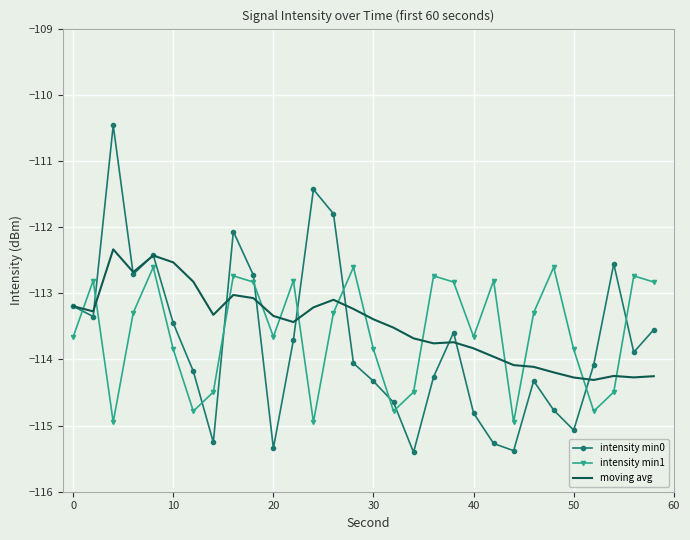

True or false: moving avg and intensity min1 intersect in this chart.

True